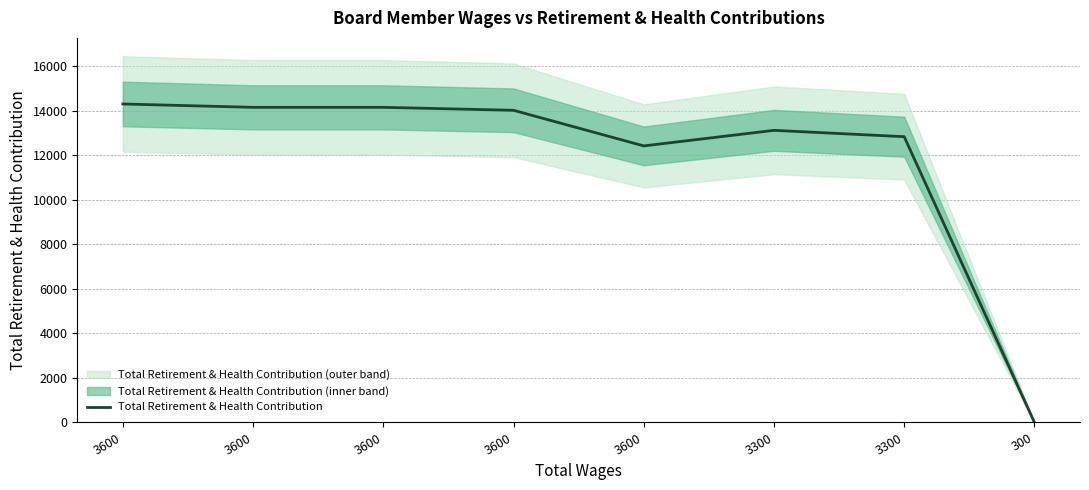

The value at 3600 is 14160. True or false?

True